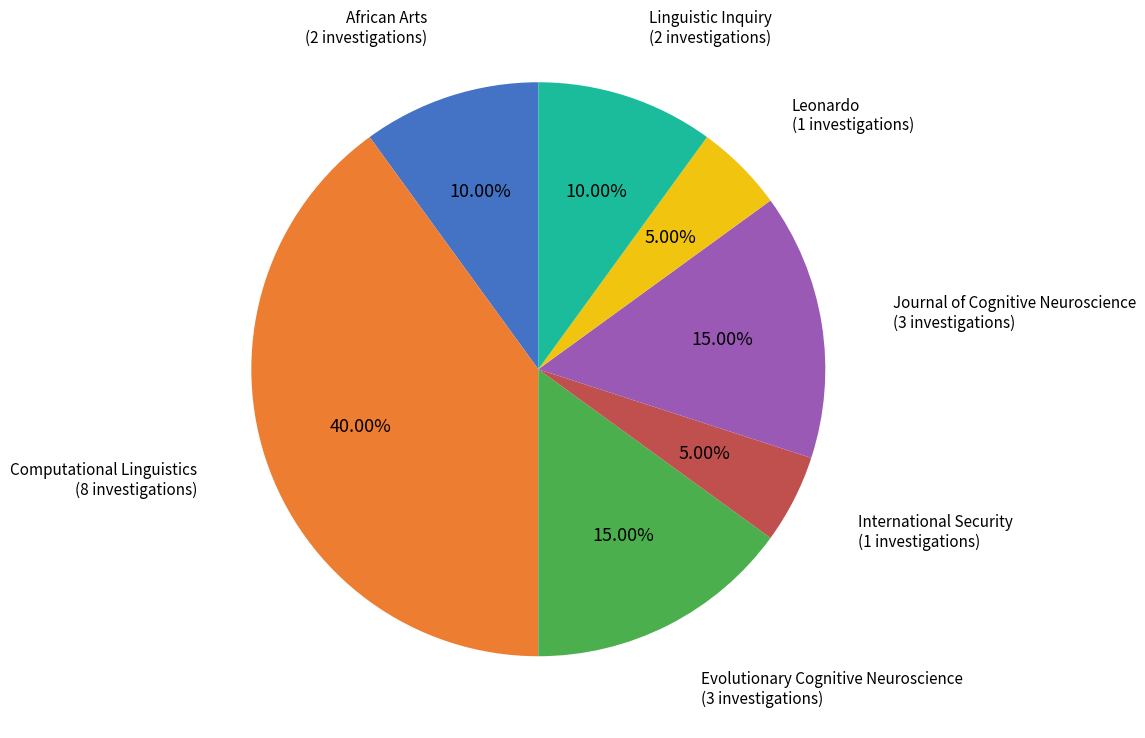

Is there any slice that represents more than half of the pie?

No